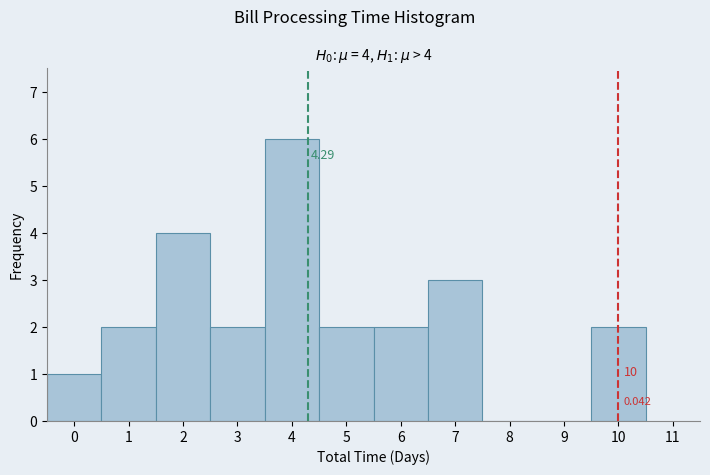

Over which range of the x-axis is the bar tallest?

3.5 to 4.5